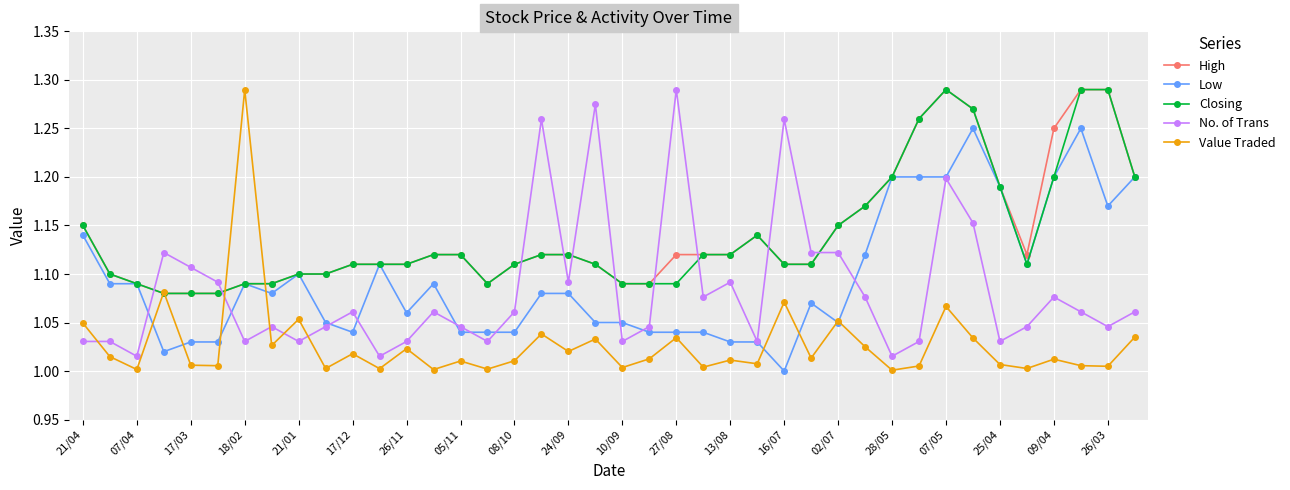

True or false: Low has more than 2 interior local peaks.

True